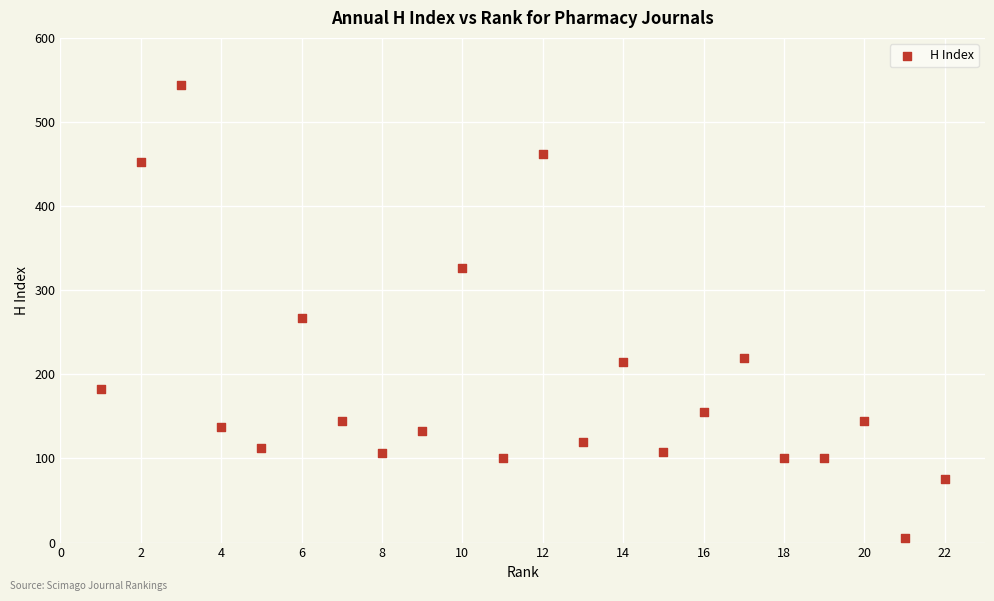

What Y value in the scatter plot is closest to 274?

267